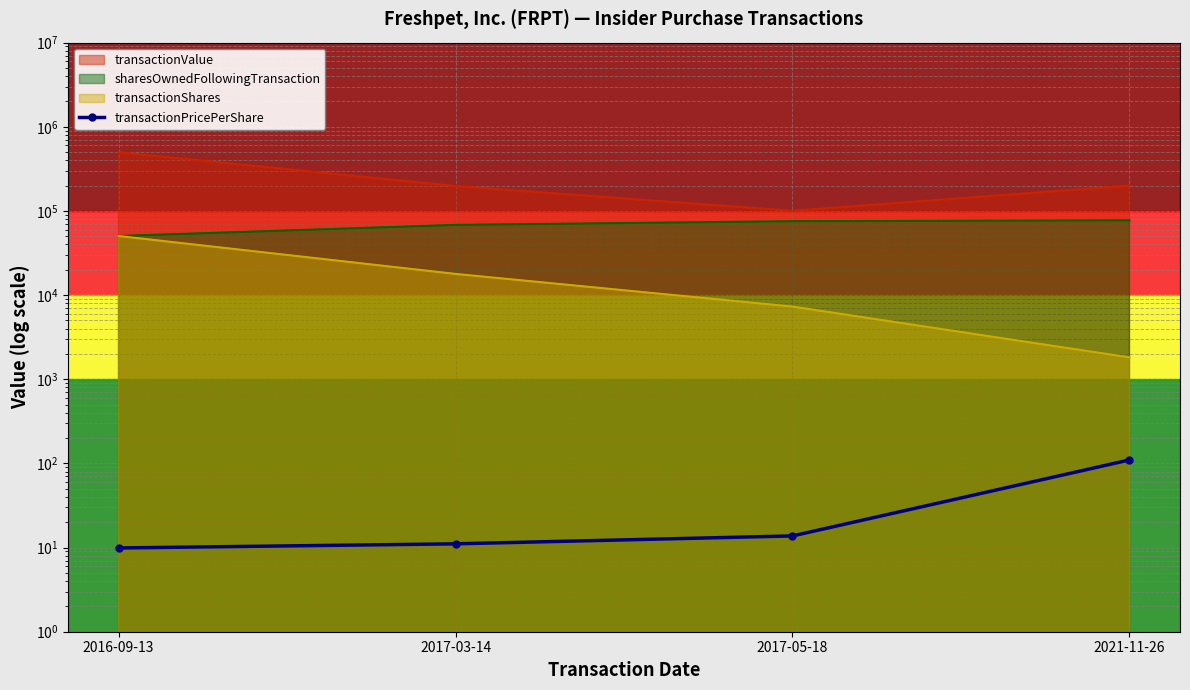

What value does the data have at 2017-03-14?

11.1